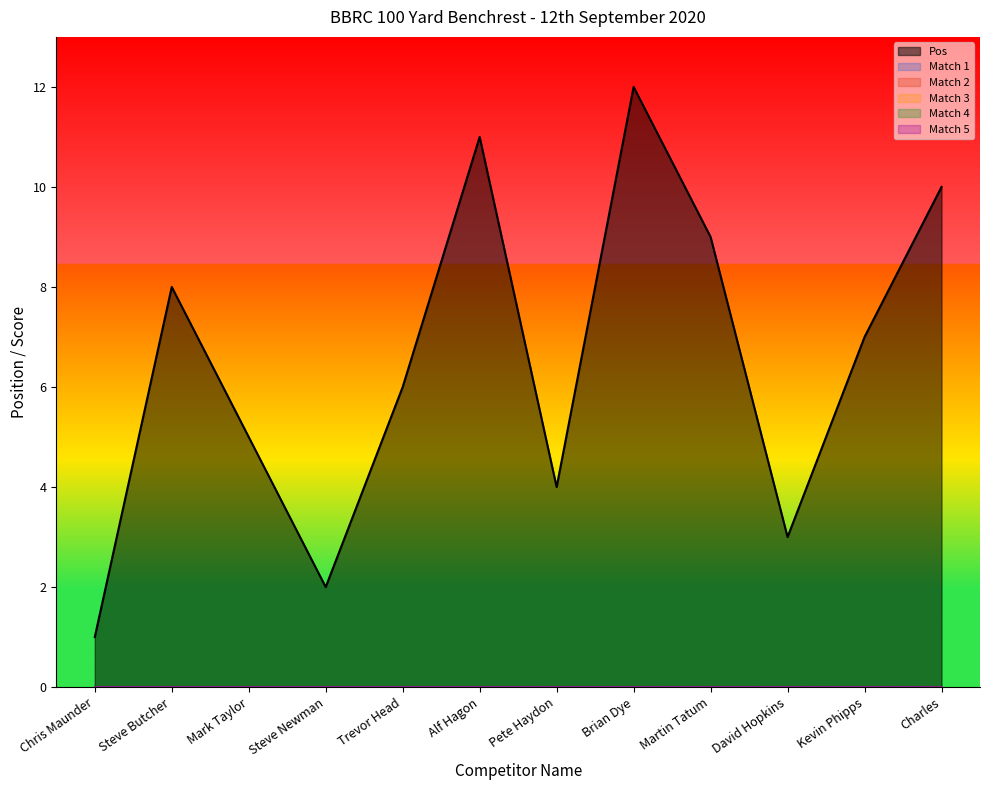

How many interior local valleys does the Pos series have?

3